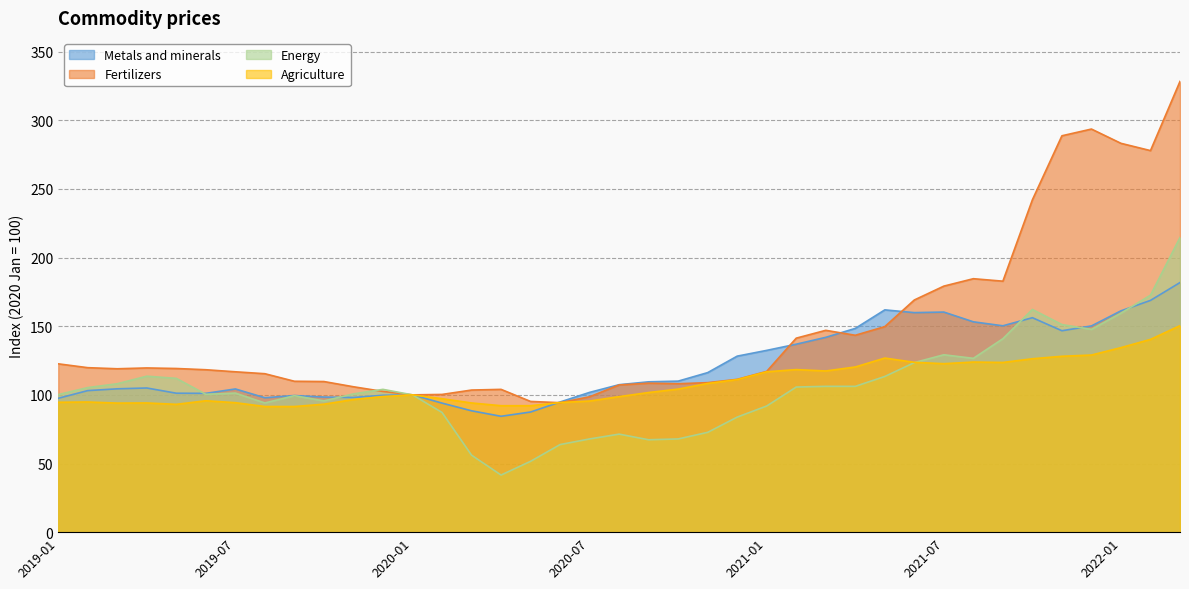

True or false: Energy has a value of 38.6 at 2019-03.

False